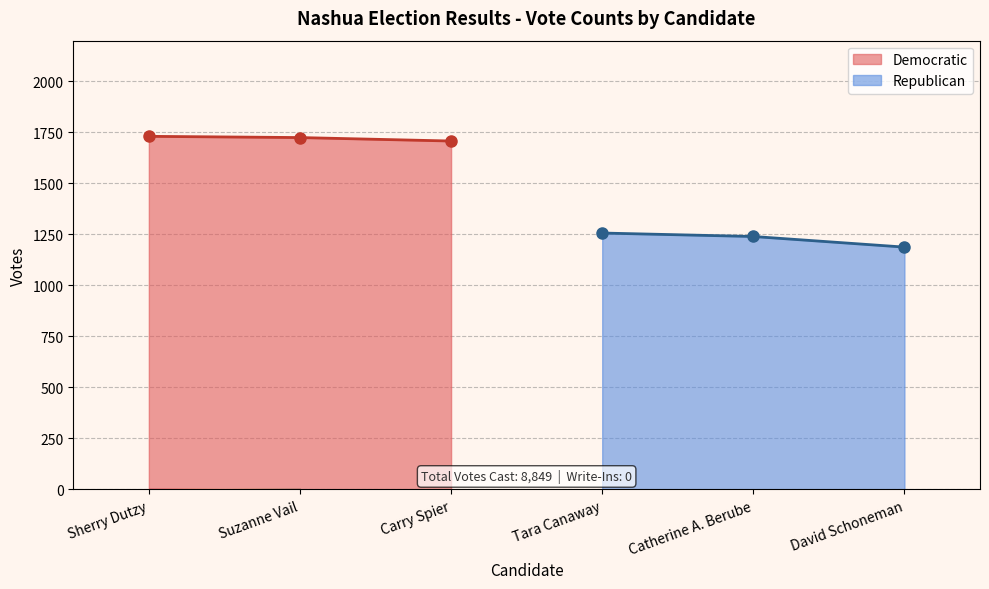

The Republican series shows 690 at Catherine A. Berube. True or false?

False